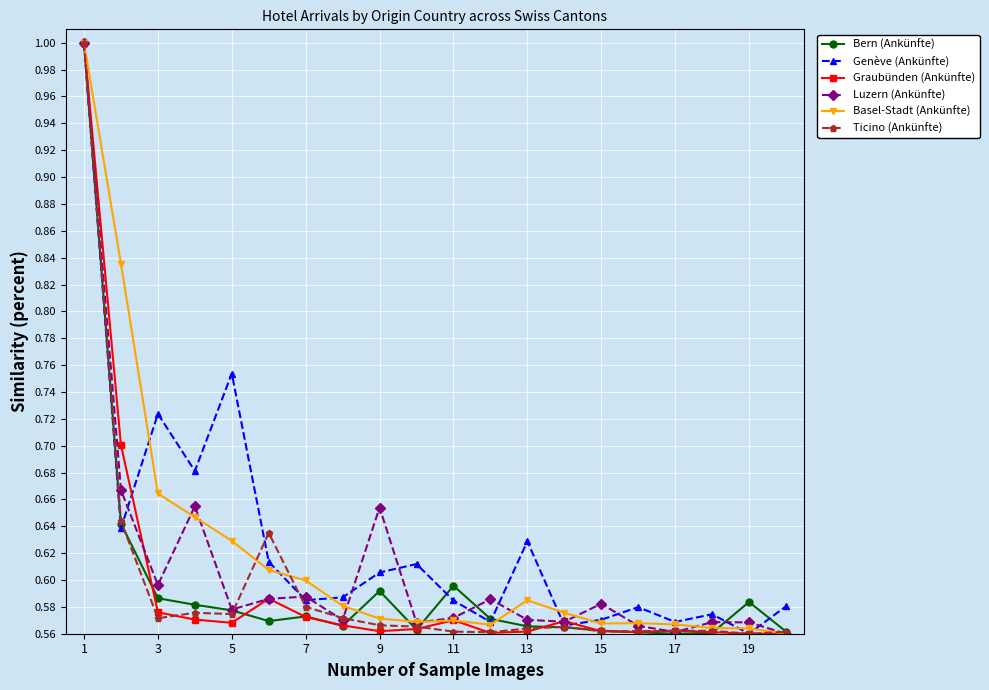

What is the highest value of the Genève (Ankünfte) series?

1.0